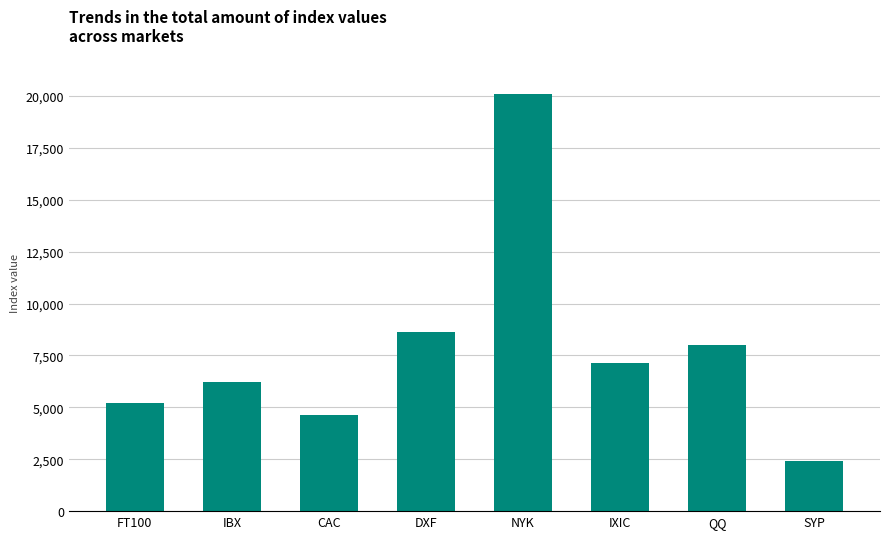

The chart shows a value of 3153.9 at FT100. True or false?

False